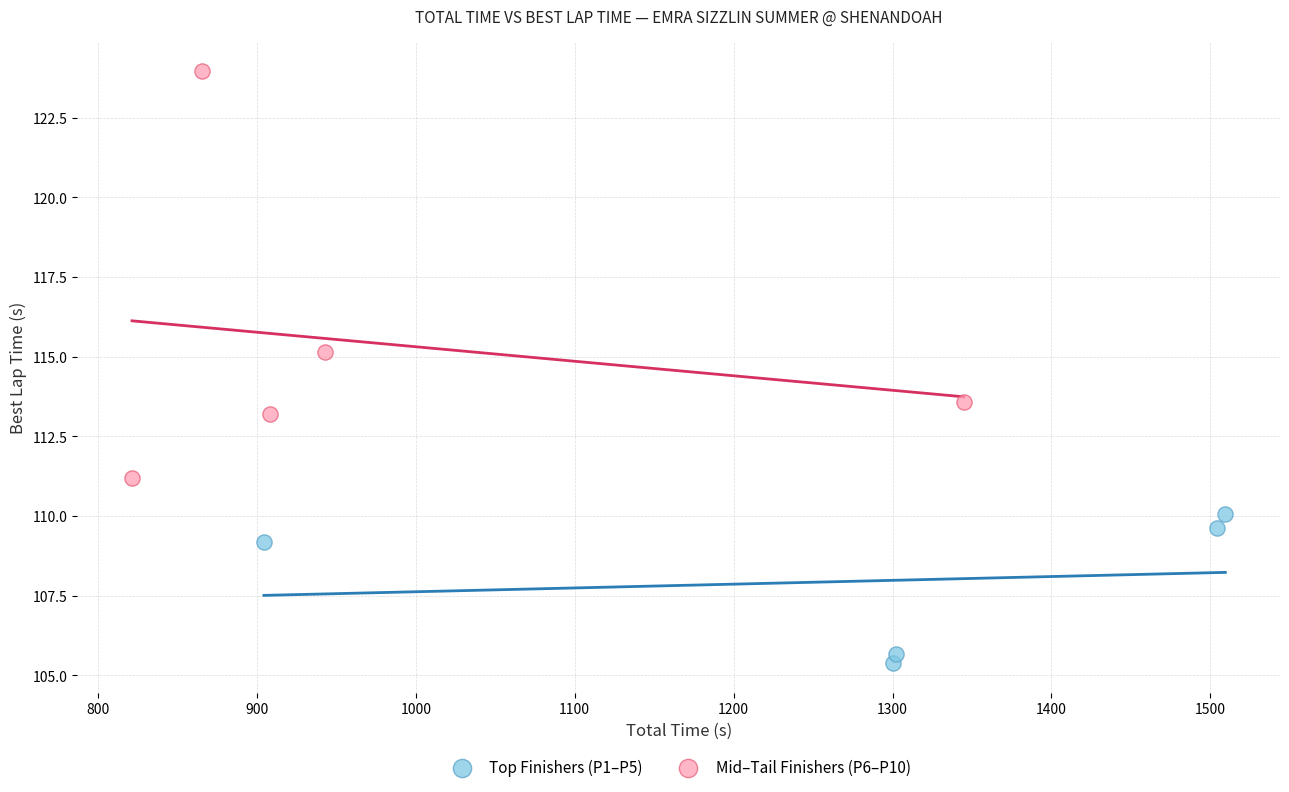

Which series contains the highest Y value?

Mid–Tail Finishers (P6–P10)